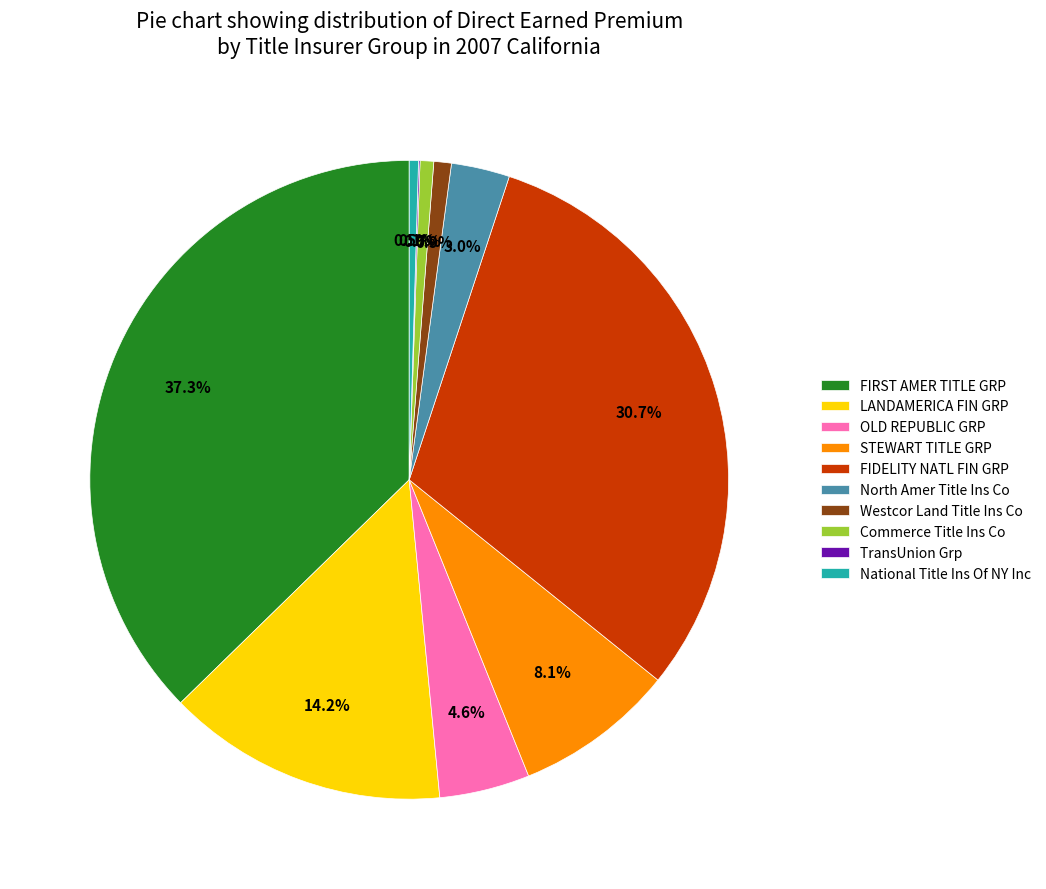

Is the sum of STEWART TITLE GRP and OLD REPUBLIC GRP greater than half?

No